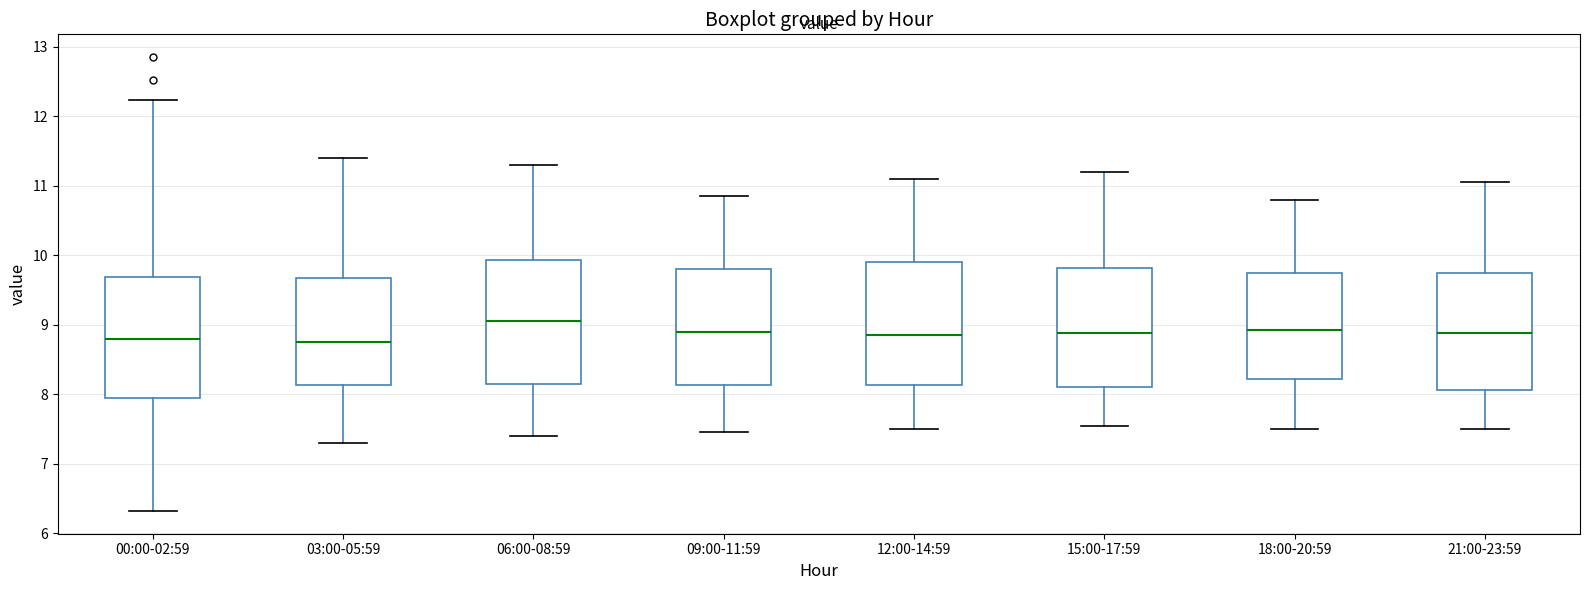

Reading left to right, transcribe this box plot: for each box, give where its median line is, the range the box spans, and where its two whiskers end, as read against the y-axis. The values are not printed on the chart, so give them approximately, as read against the axis.

00:00-02:59: median 8.8, box 7.9 to 9.7, whiskers 6.3 to 12.2
03:00-05:59: median 8.8, box 8.1 to 9.7, whiskers 7.3 to 11.4
06:00-08:59: median 9.1, box 8.2 to 9.9, whiskers 7.4 to 11.3
09:00-11:59: median 8.9, box 8.1 to 9.8, whiskers 7.5 to 10.9
12:00-14:59: median 8.9, box 8.1 to 9.9, whiskers 7.5 to 11.1
15:00-17:59: median 8.9, box 8.1 to 9.8, whiskers 7.6 to 11.2
18:00-20:59: median 8.9, box 8.2 to 9.8, whiskers 7.5 to 10.8
21:00-23:59: median 8.9, box 8.1 to 9.7, whiskers 7.5 to 11.1